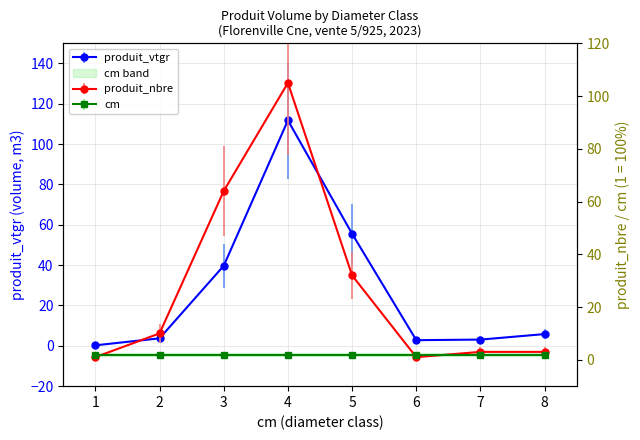

Reading right to left, list all the values displayed in this chart.

produit_vtgr: 5.8	3.1	2.8	55.6	111.8	39.7	3.7	0.3
produit_nbre: 3.0	3.0	1.0	32.0	105.0	64.0	10.0	1.0